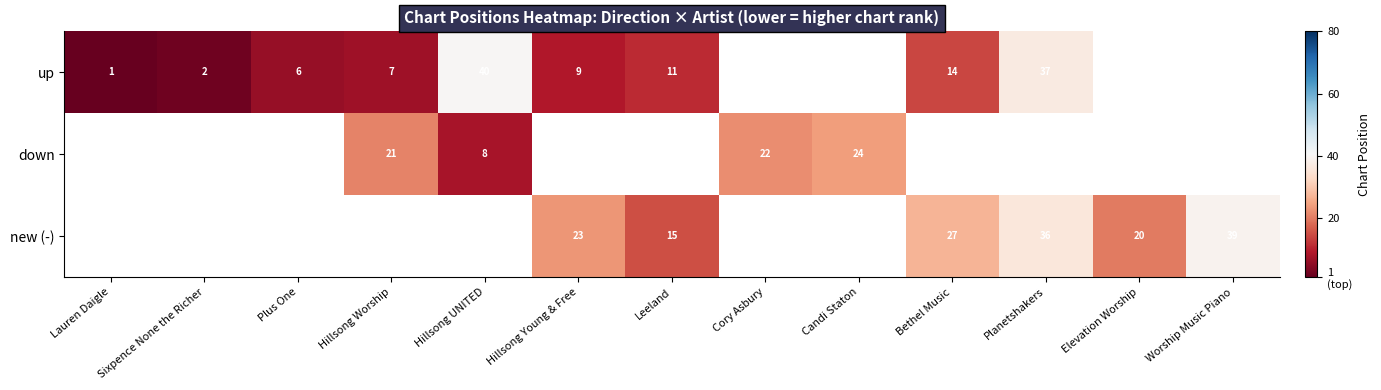

The down series shows 41 at Candi Staton. True or false?

False